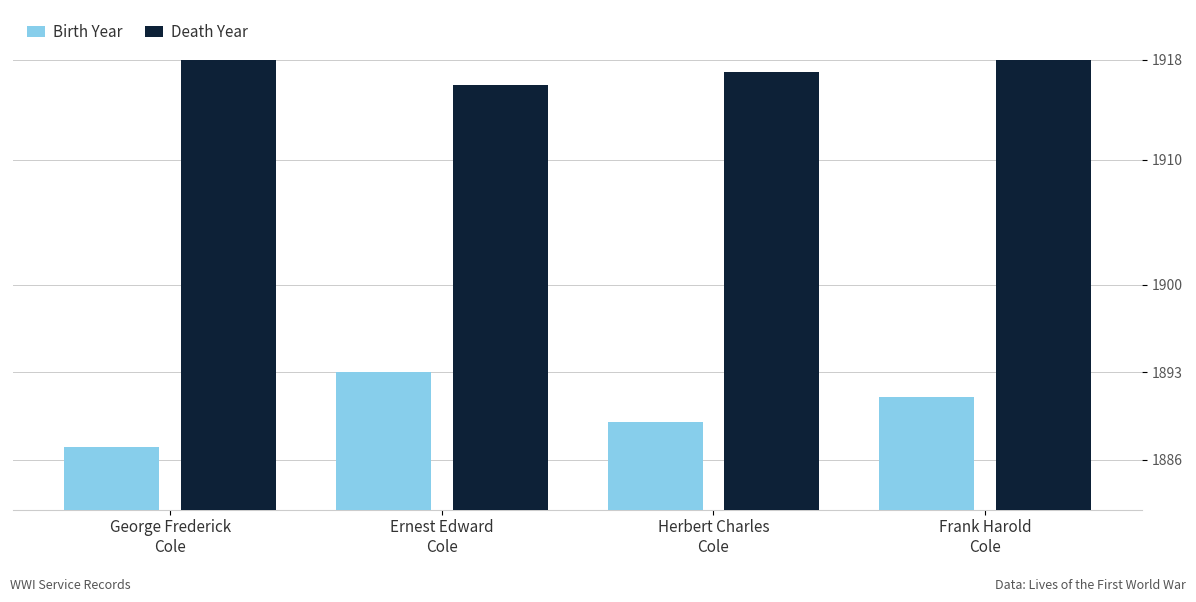

Does the chart contain stacked bars?

No